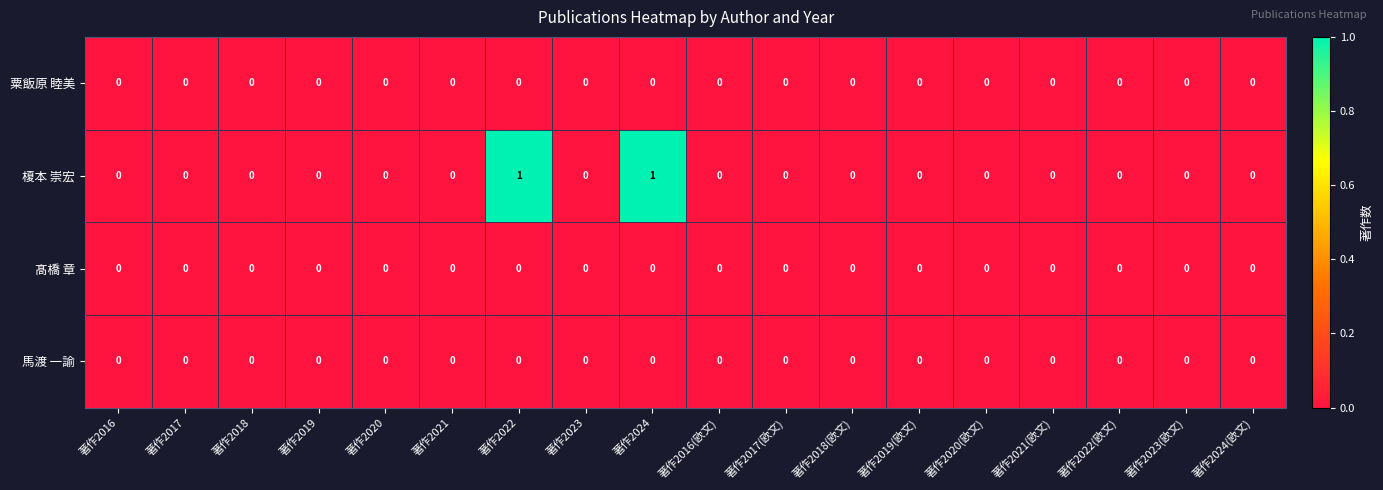

Which series has the widest spread of values?

榎本 崇宏